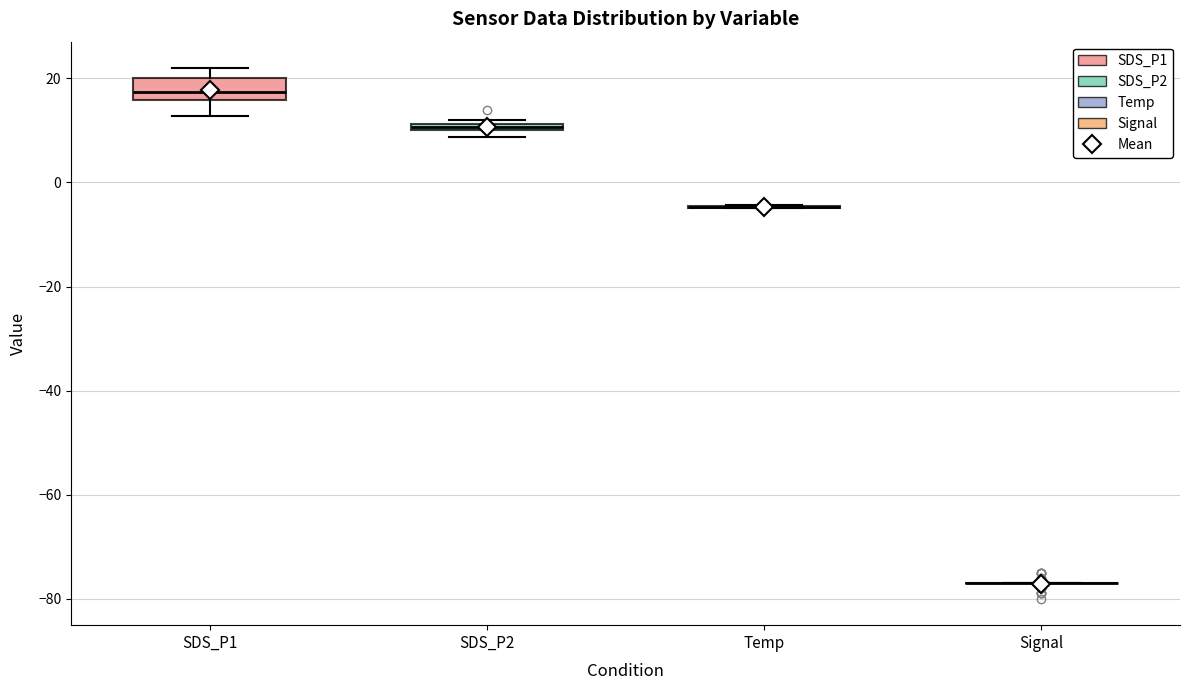

Comparing the boxes themselves (not the whiskers), which one is the tallest?

SDS_P1